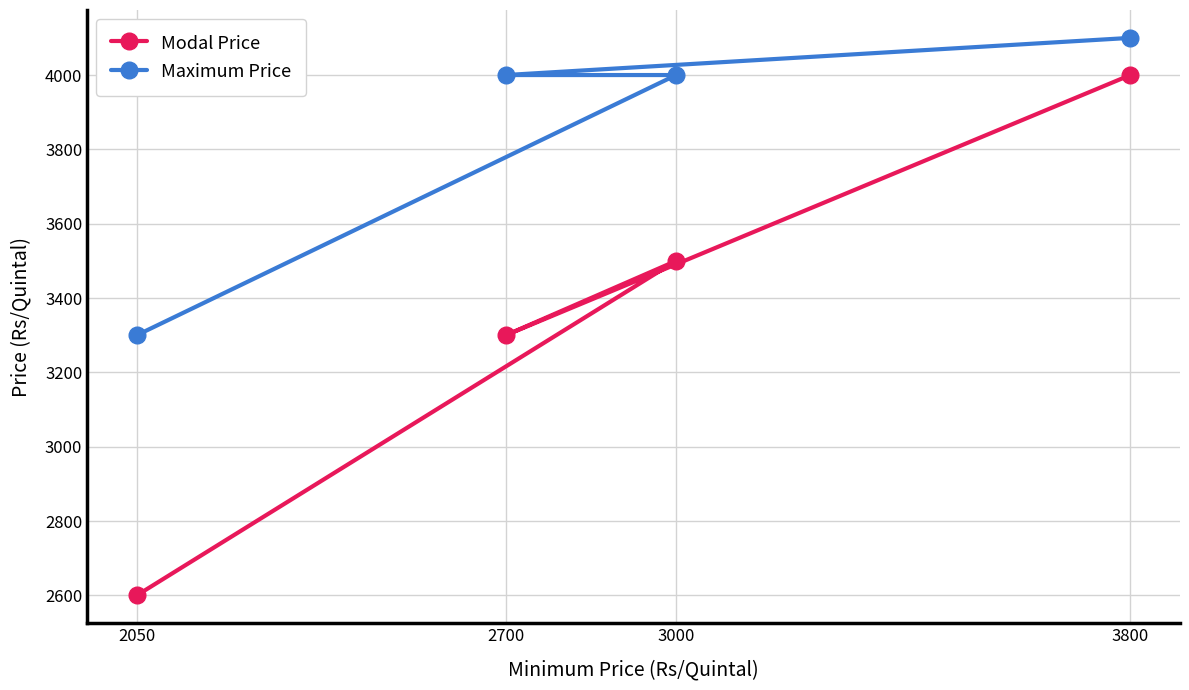

Is this an area chart (filled region under the line)?

No